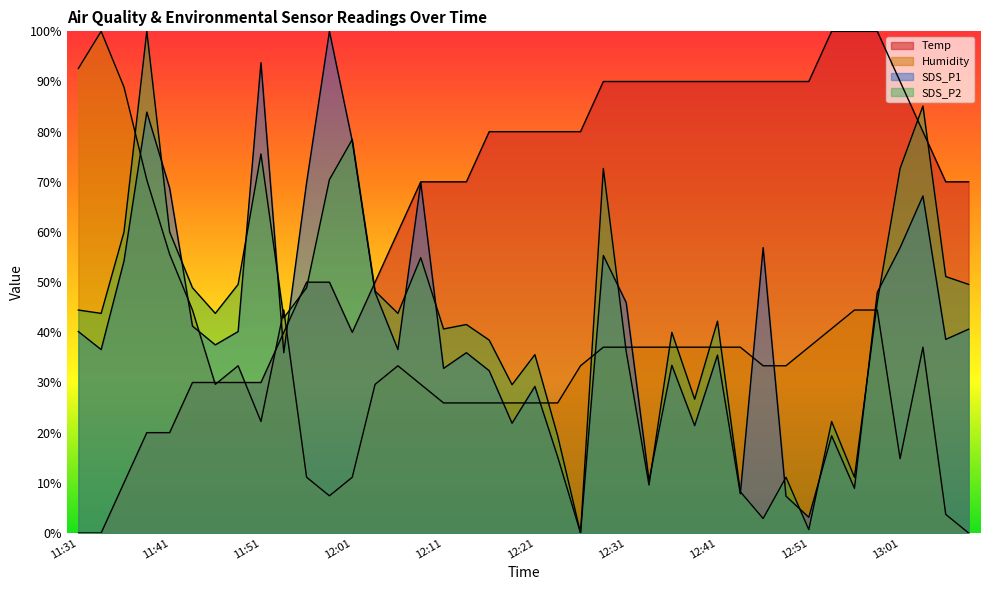

Between which two adjacent categories do Temp and SDS_P1 first intersect?

11:51 and 11:54